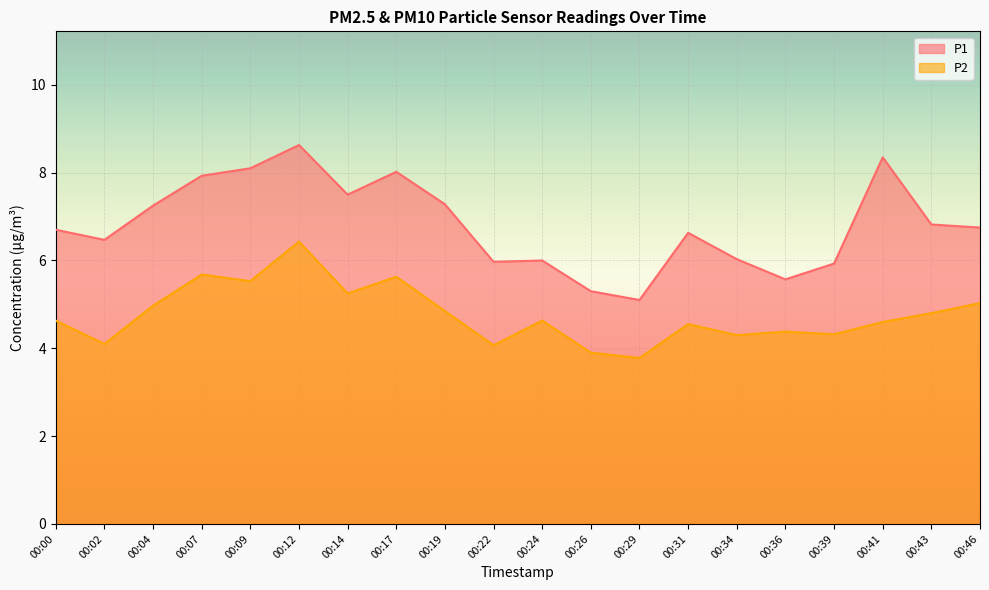

How many distinct data groups are displayed?

2